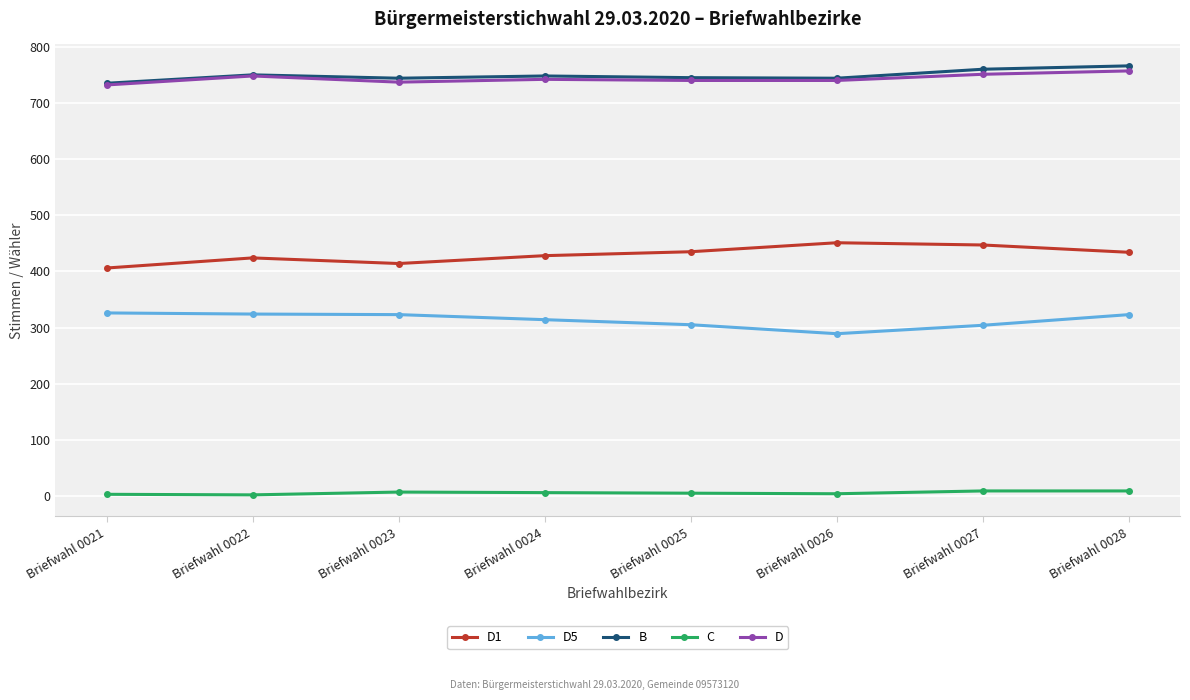

True or false: C has a value of 3 at Briefwahl 0021.

True